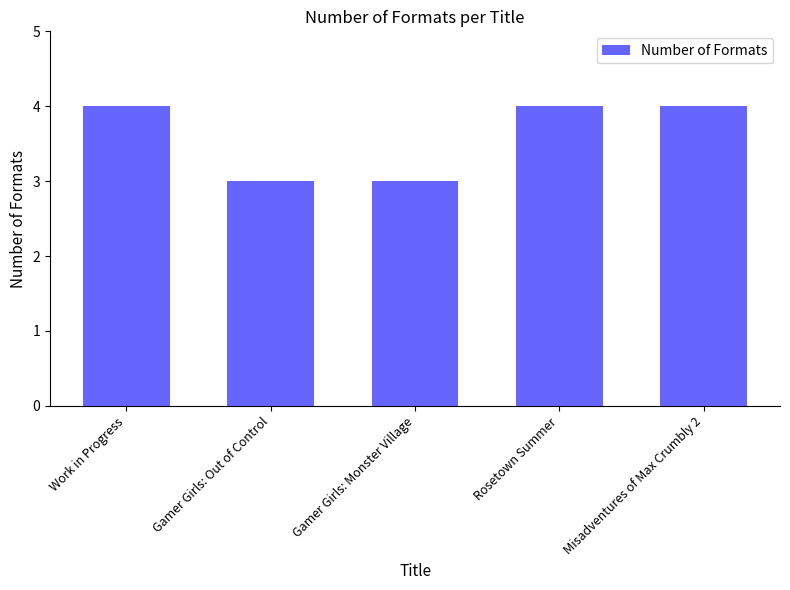

Is it true that the value at Gamer Girls: Out of Control is 5?

False